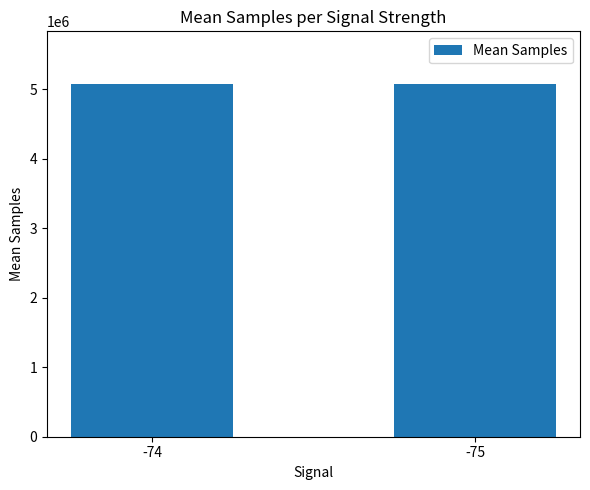

What is the value of the 2nd bar from the left?

5074275.0